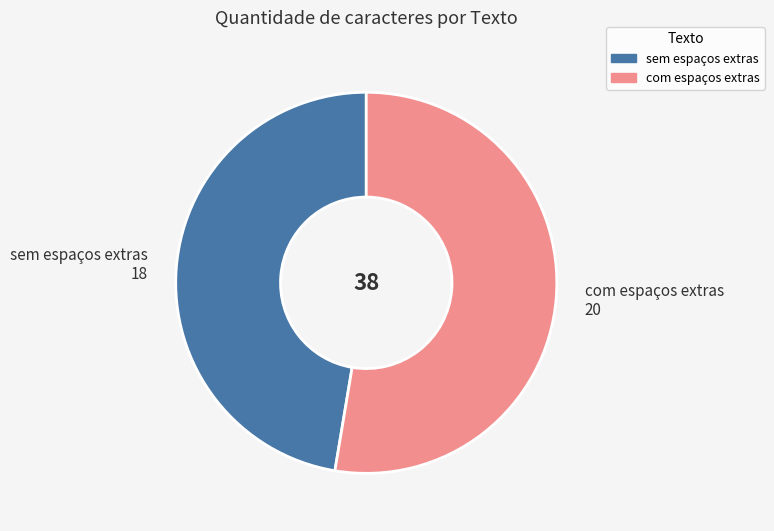

Do com espaços extras and sem espaços extras together represent more than half of the pie?

Yes